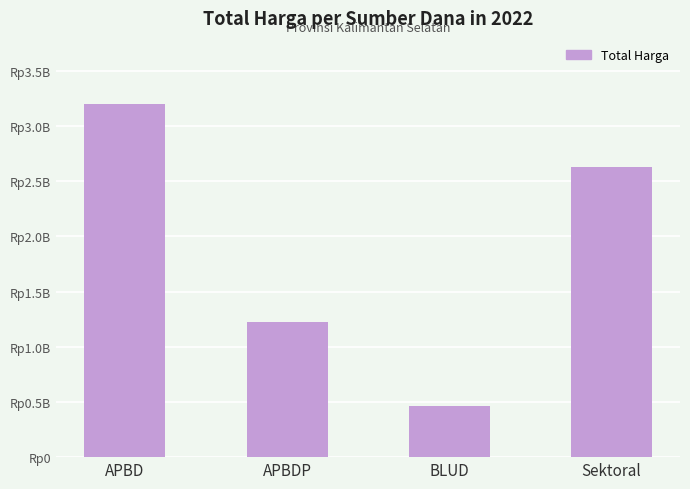

Which label corresponds to the smallest value in the chart?

BLUD